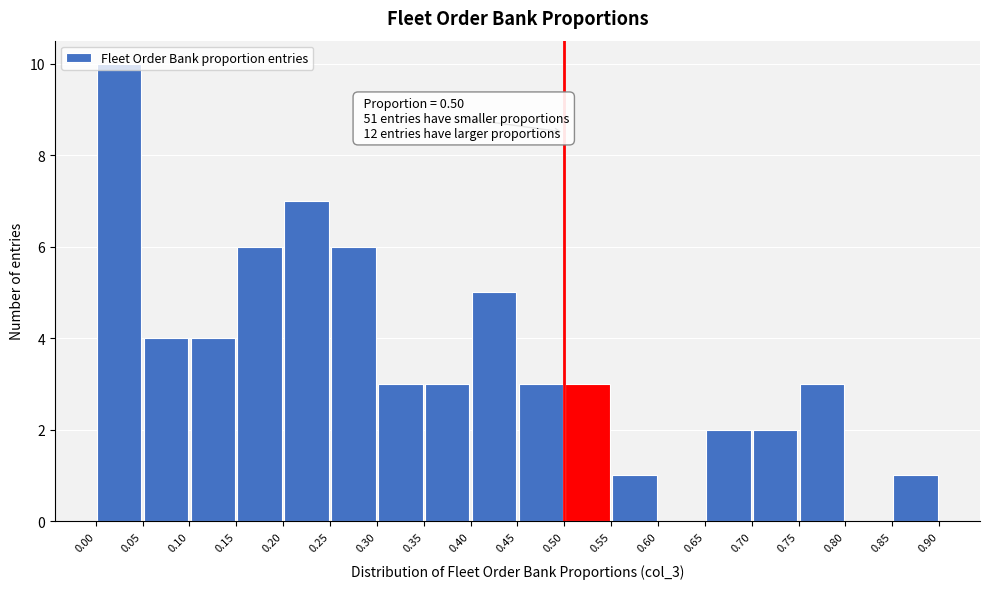

Over which range of the x-axis is the bar tallest?

0.00 to 0.05